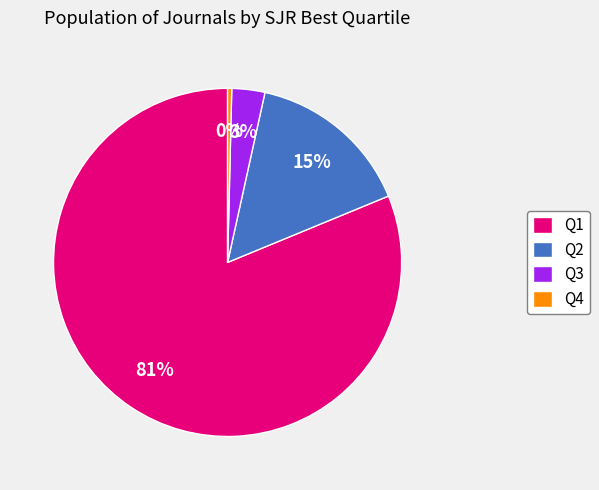

To the nearest percent, what is the average slice percentage?

25%